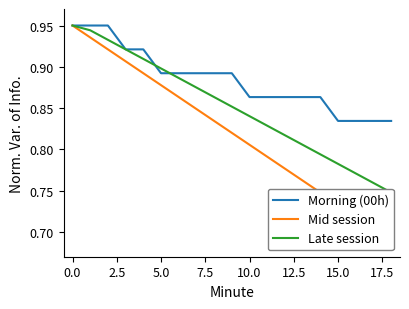

How many Morning (00h) values are between 0 and 1?

19